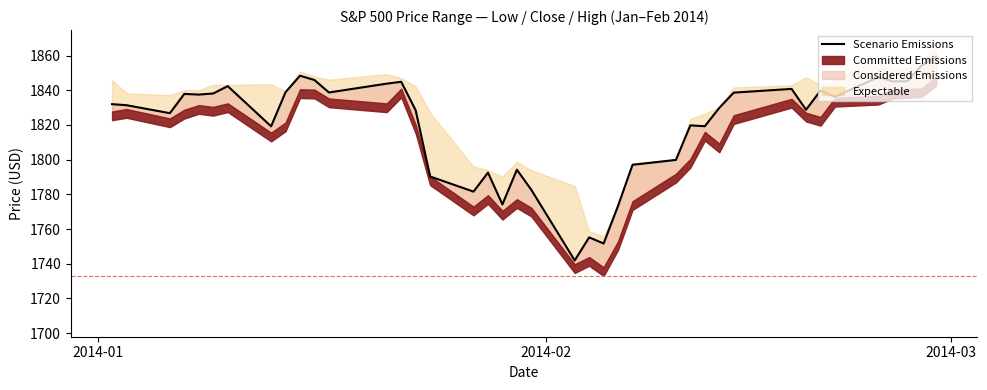

The value at 23 is 600.2. True or false?

False